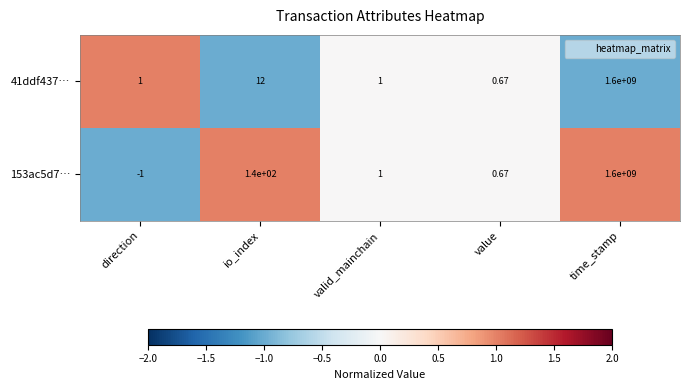

What is the minimum value shown in the chart?

-1.0